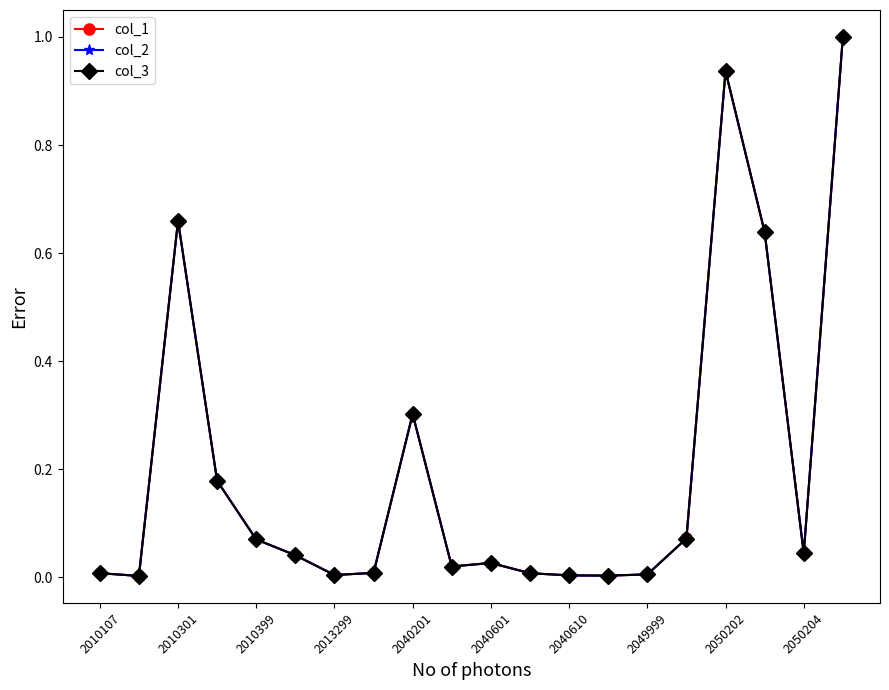

Is this an area chart (filled region under the line)?

No